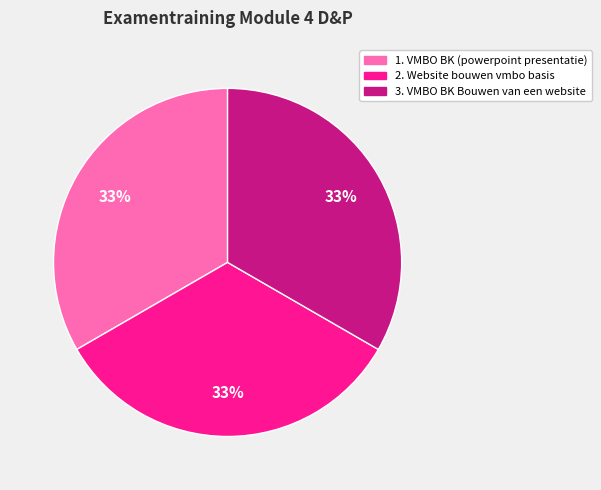

Count the number of slices in the pie.

3